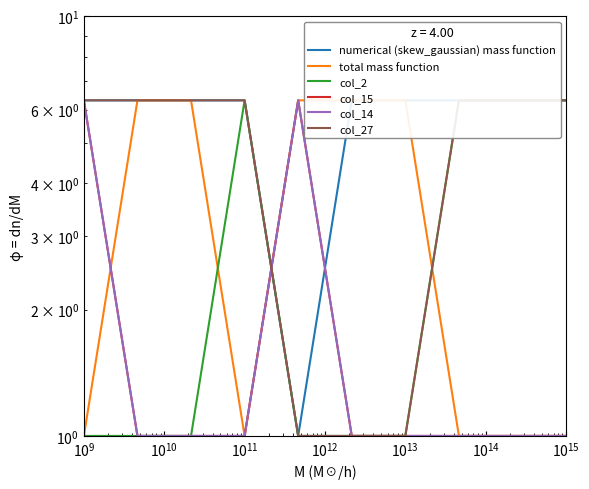

The value of col_27 at $\mathdefault{10^{15}}$ is 6.3. True or false?

True